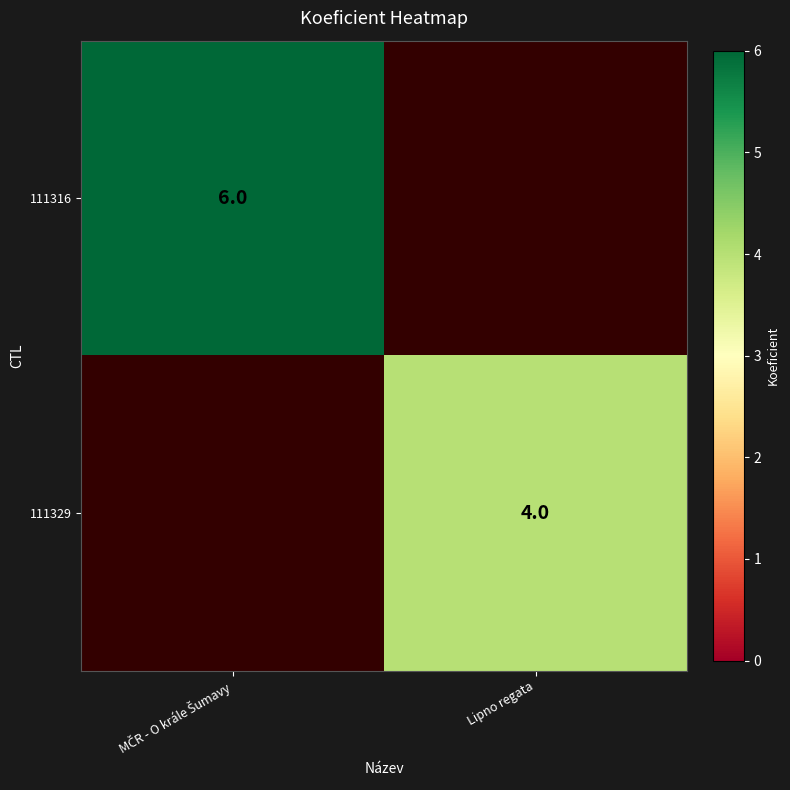

The 111329 series shows 2 at Lipno regata. True or false?

False